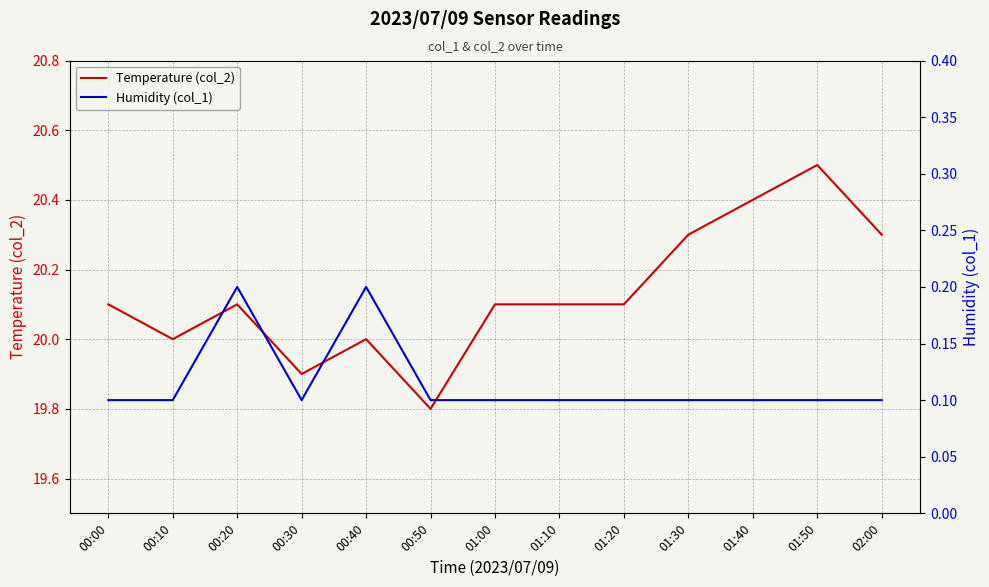

How many lines are shown in the chart?

2